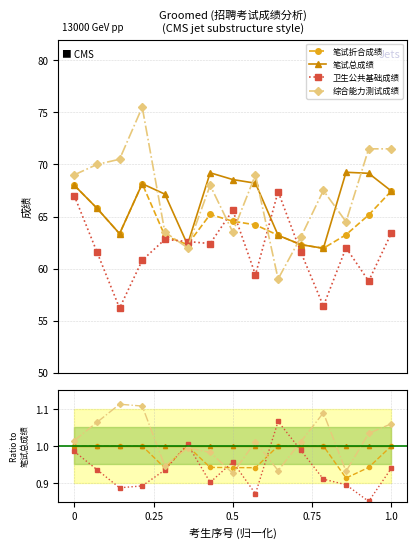

At how many categories does at least one series exceed 1?

11